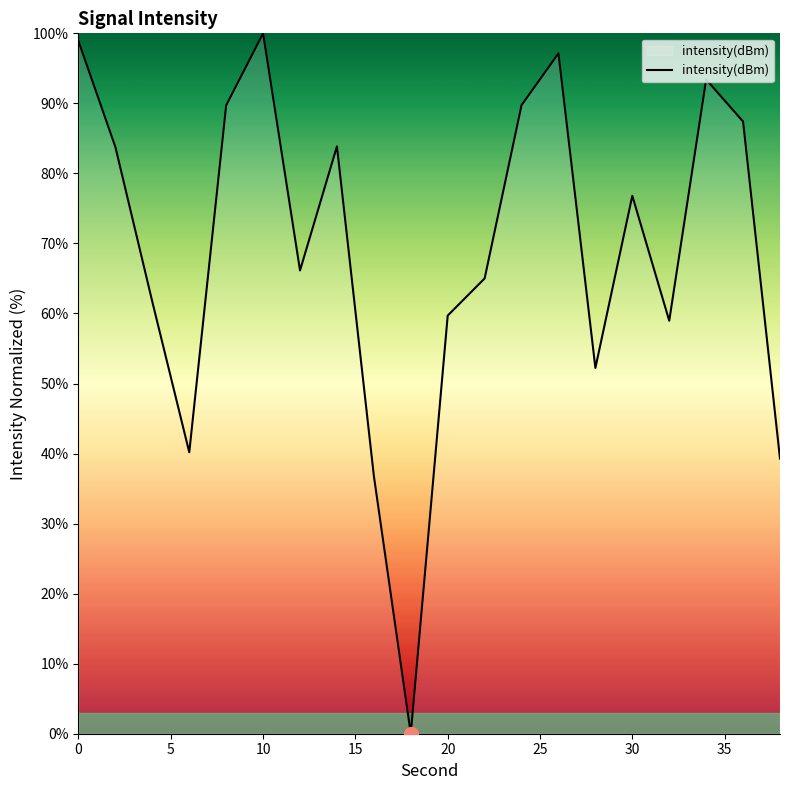

Does the chart display data point markers on the line(s)?

No